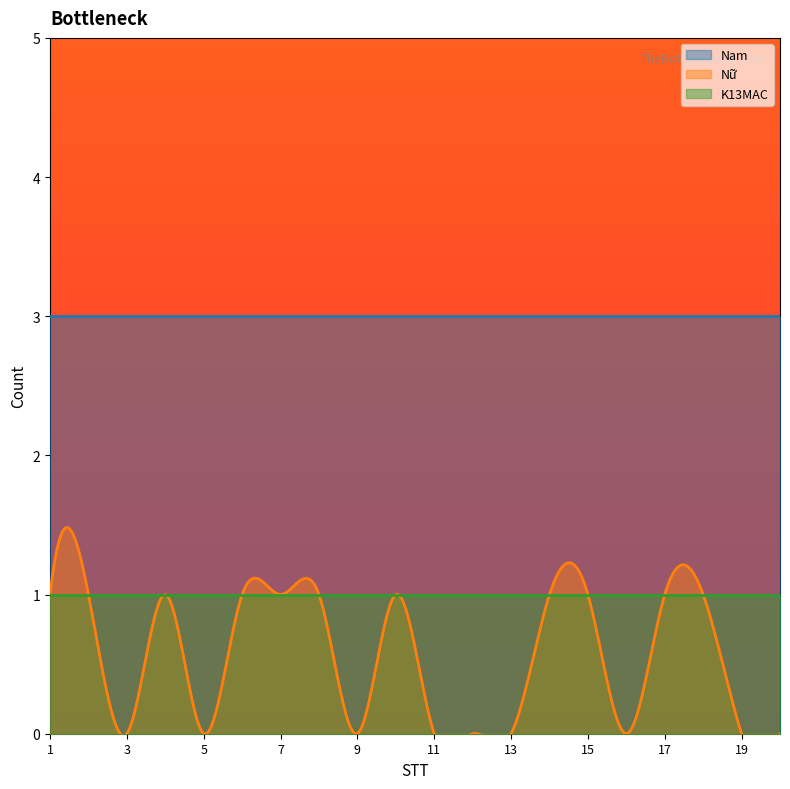

Is it true that Nam equals 1 at 5?

False